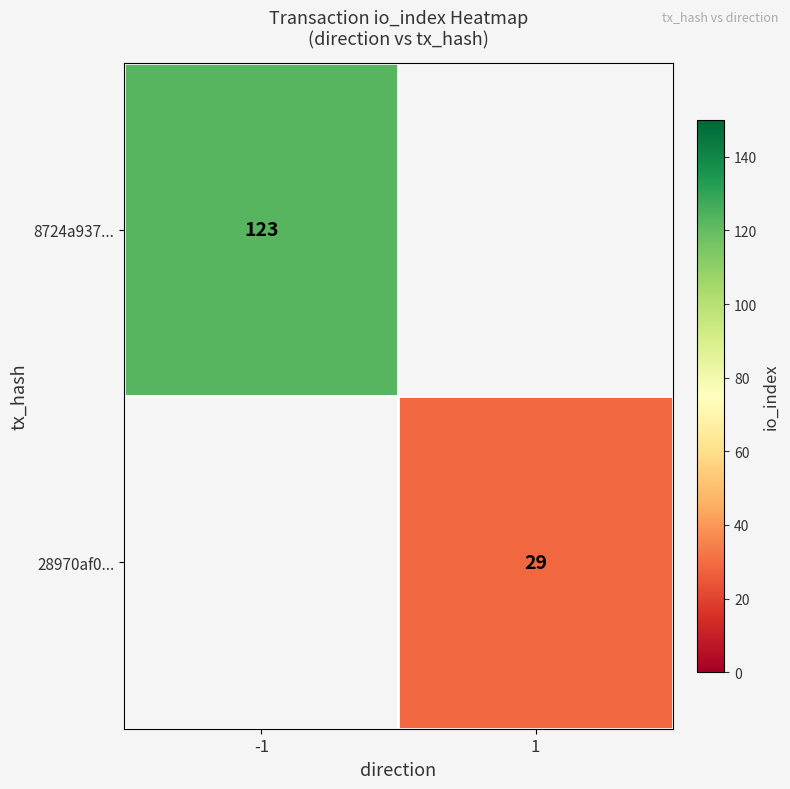

The 8724a937... series shows 123 at -1. True or false?

True